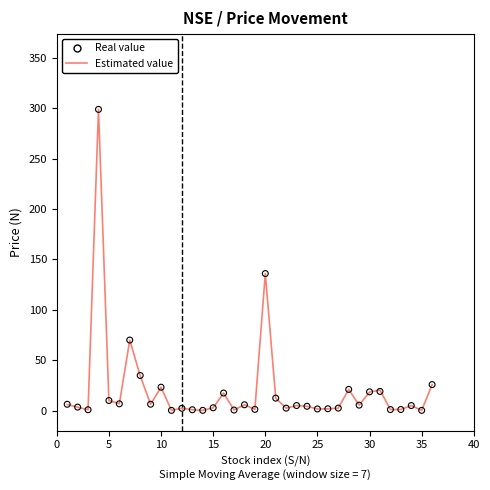

Which series reaches the maximum Y coordinate?

Estimated value